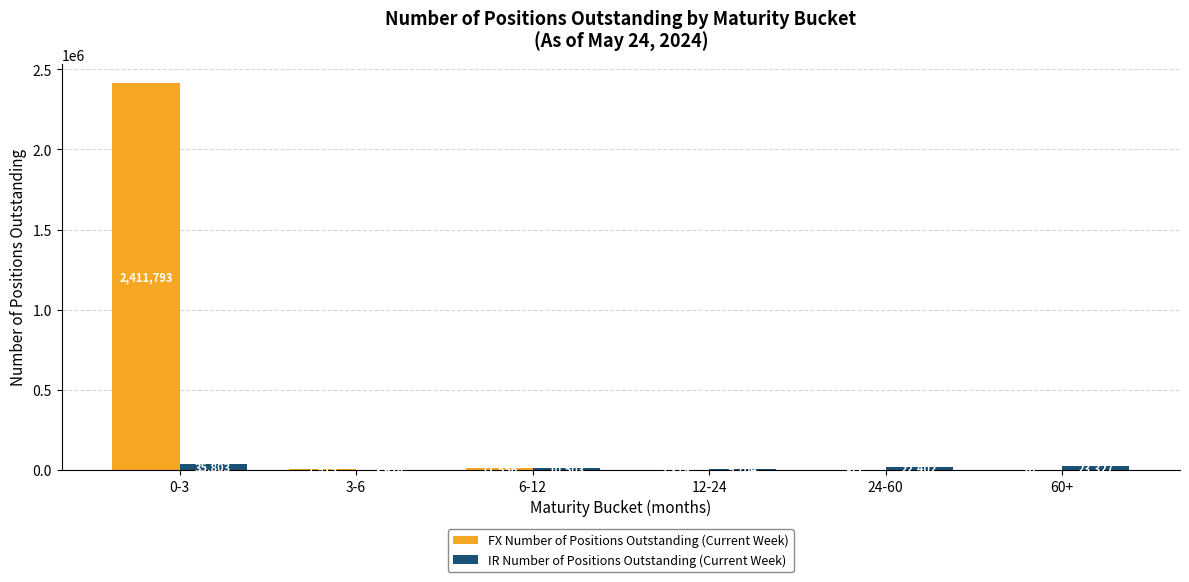

Reading left to right, extract all data points from this chart.

FX Number of Positions Outstanding (Current Week): 0-3=2411793	3-6=7915	6-12=11556	12-24=2375	24-60=505	60+=10
IR Number of Positions Outstanding (Current Week): 0-3=35803	3-6=3674	6-12=10503	12-24=9704	24-60=22402	60+=23327